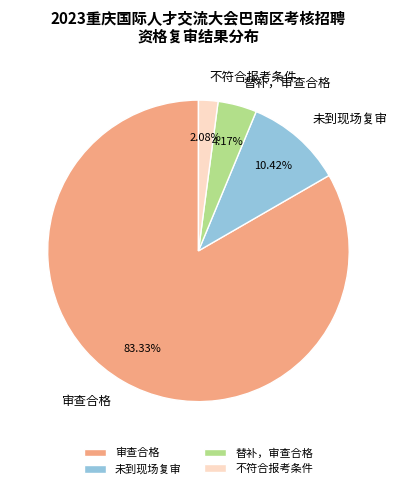

How many slices are in this pie chart?

4